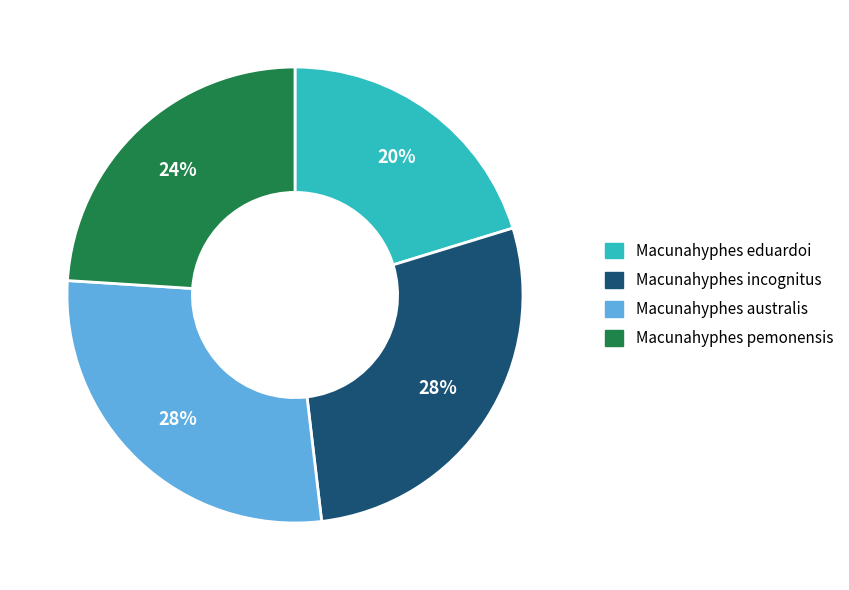

Combined, do Macunahyphes eduardoi and Macunahyphes pemonensis account for over 50%?

No